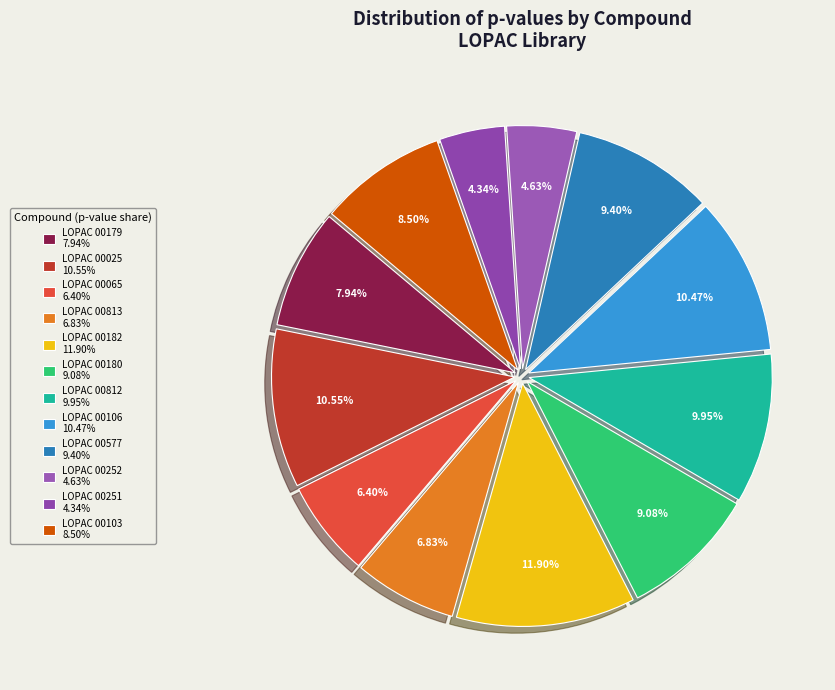

Which category has the smallest portion of the pie?

LOPAC 00251